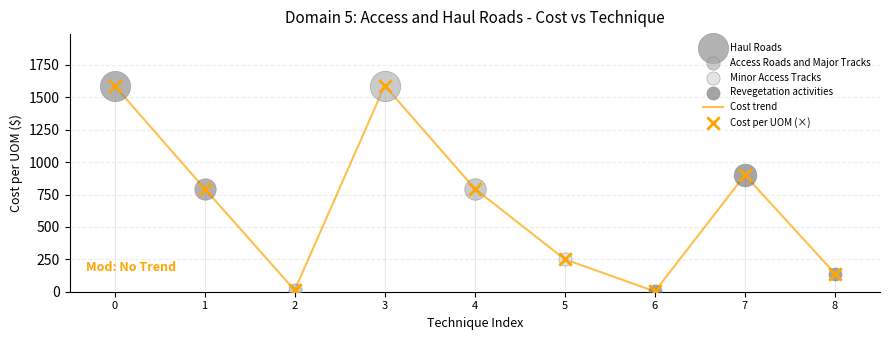

What is the change in value from 1 to 7?

+105.0